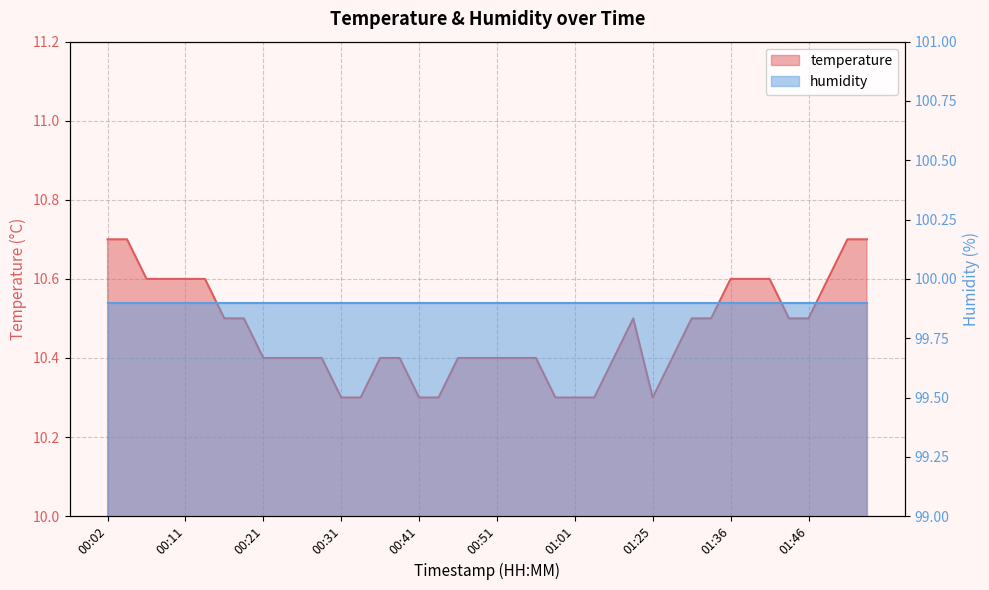

How many interior local peaks (higher than both neighbors) does the data have?

1